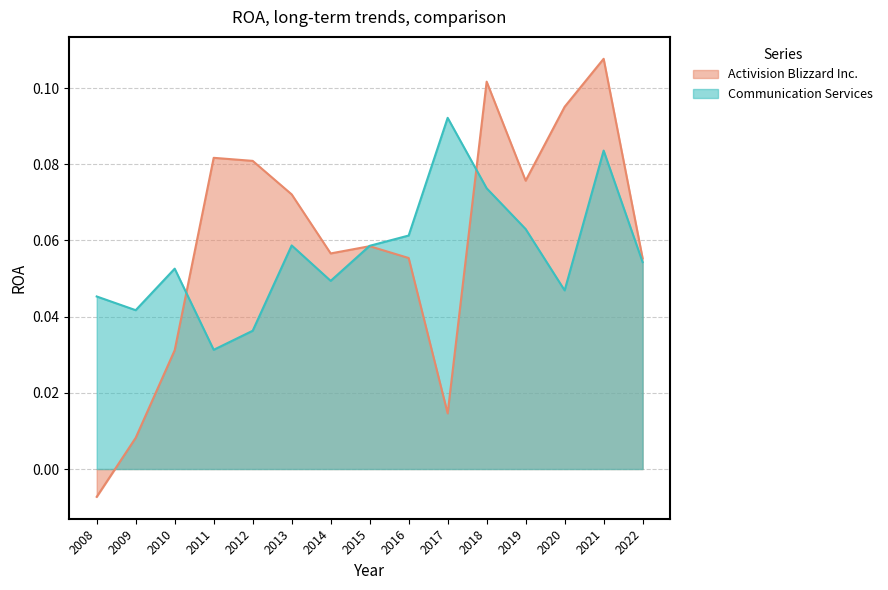

Where do Activision Blizzard Inc. and Communication Services first cross each other?

2010 and 2011